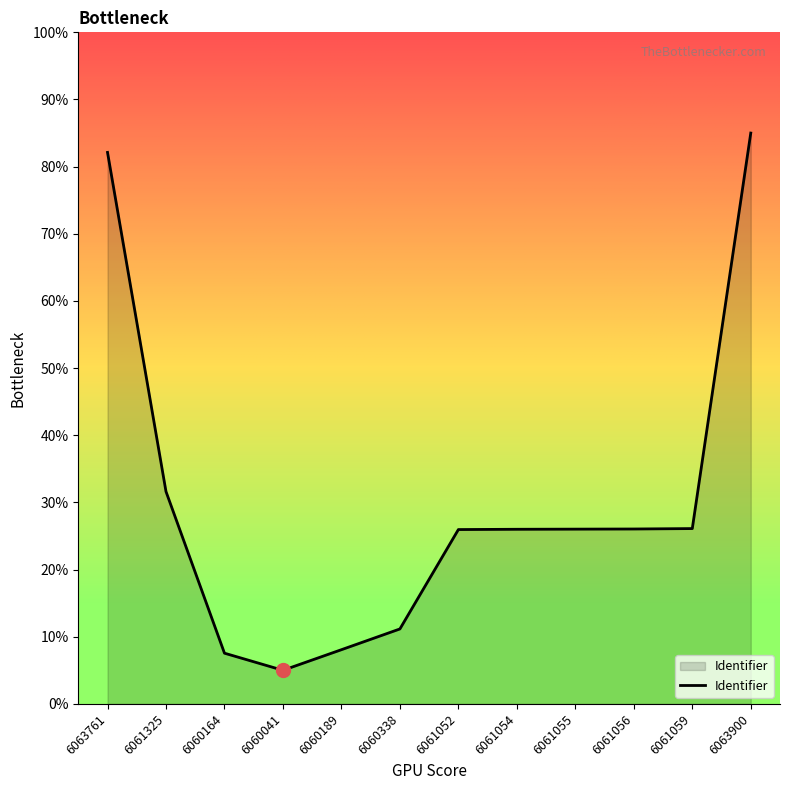

Which has a higher value, 6060189 or 6063900?

6063900